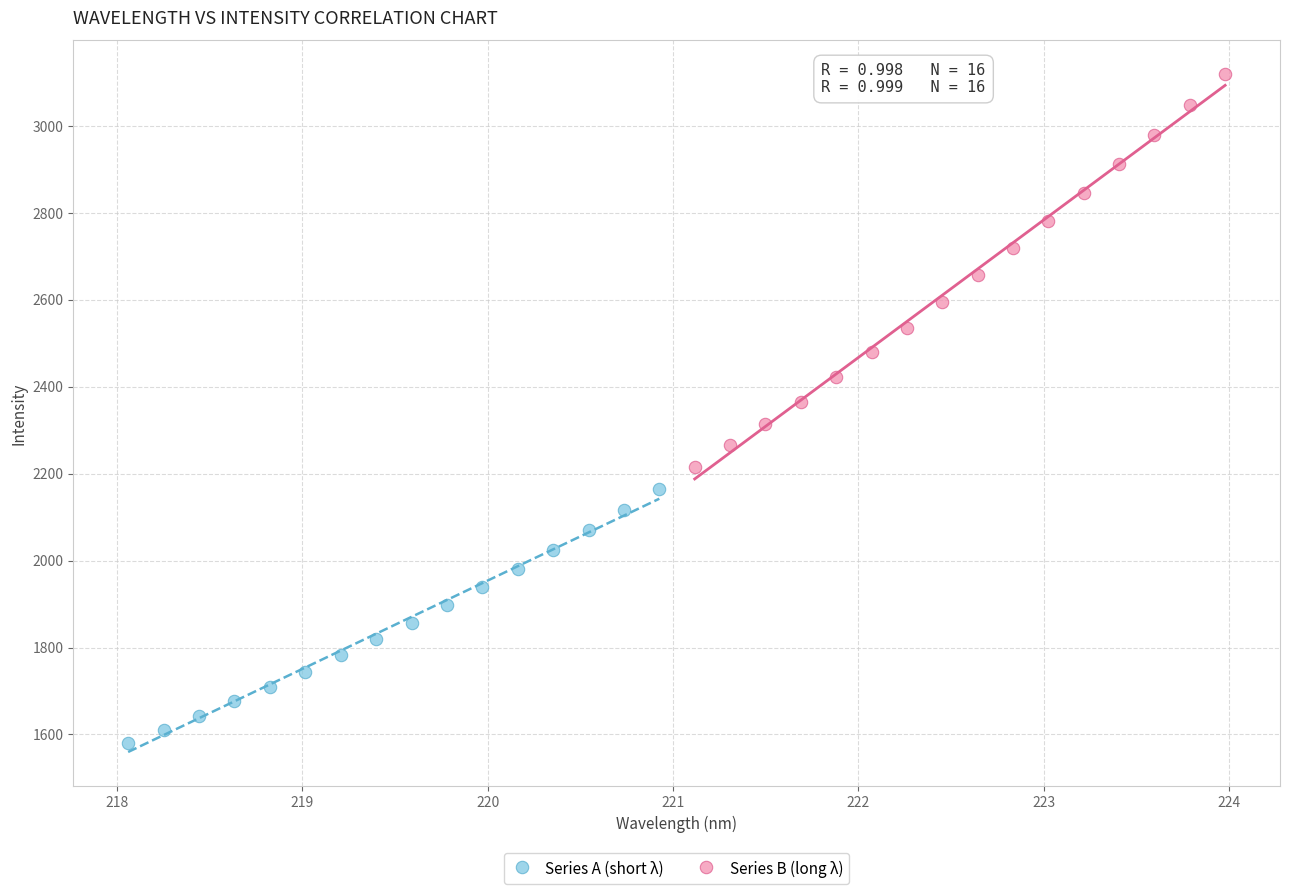

Which series has the widest spread of Y values?

Series B (long λ)